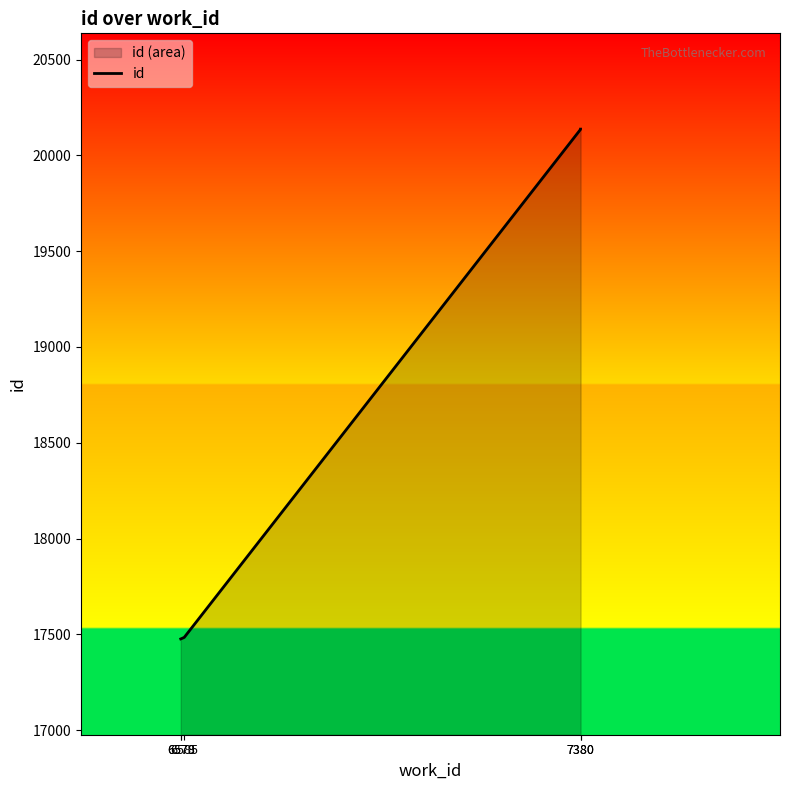

What is the approximate value at 6578, to the nearest 50?

17500